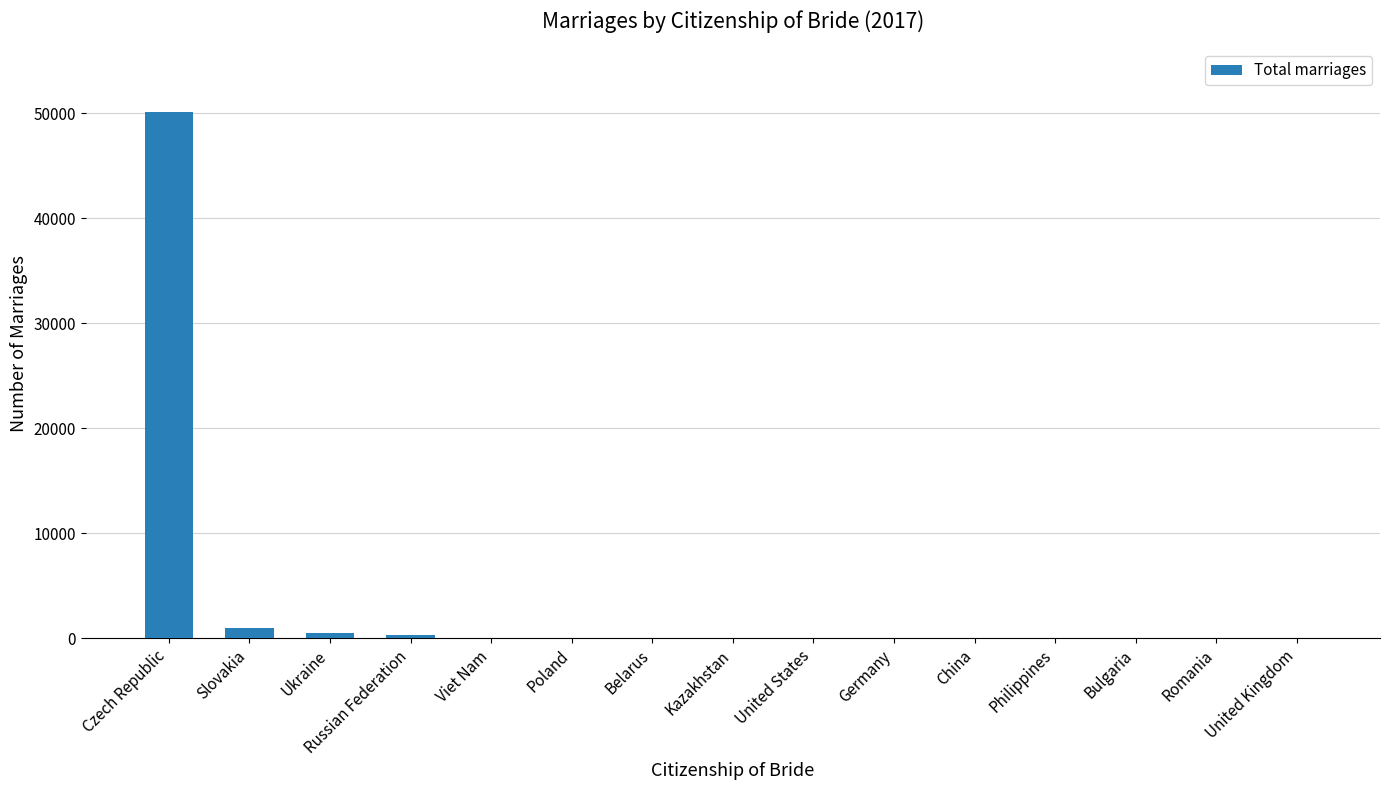

What is the sum of all values?

52245